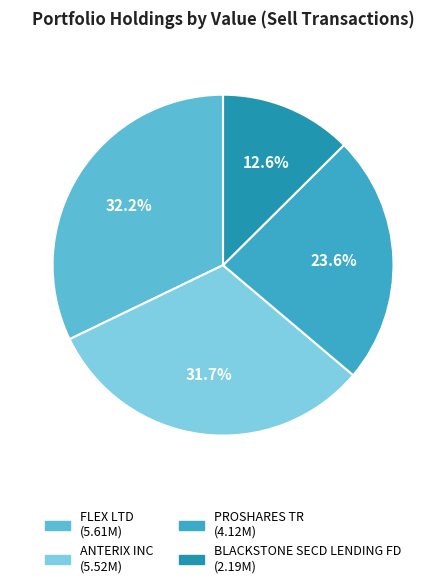

To the nearest percent, what percentage of the pie is ANTERIX INC?

32%